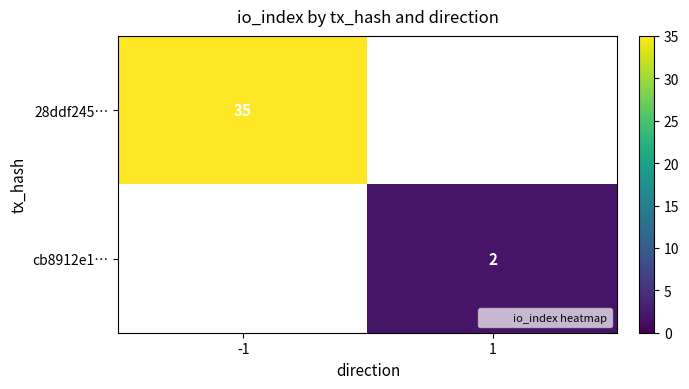

How many distinct data groups are displayed?

2